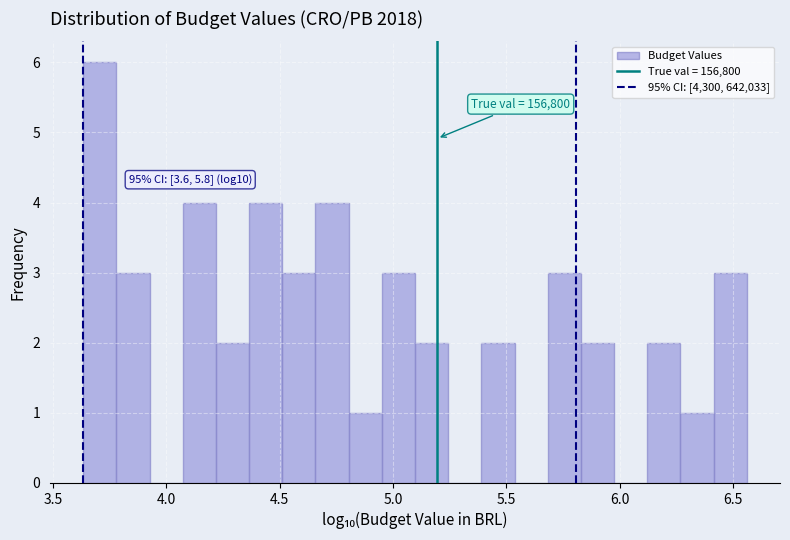

Read against the x-axis, roughly where is the centre of the tallest bar?

3.70